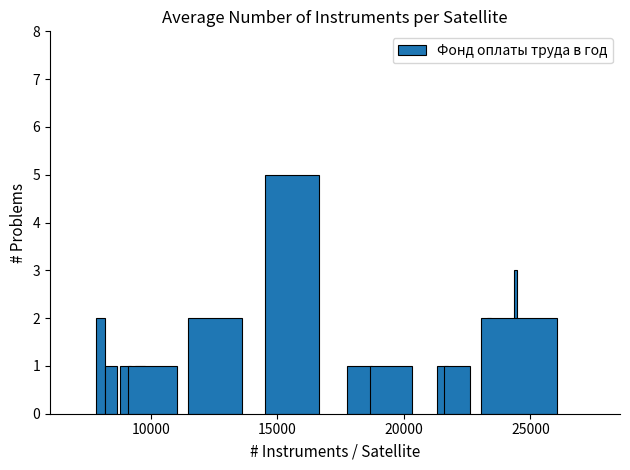

What is the greatest value displayed?

5